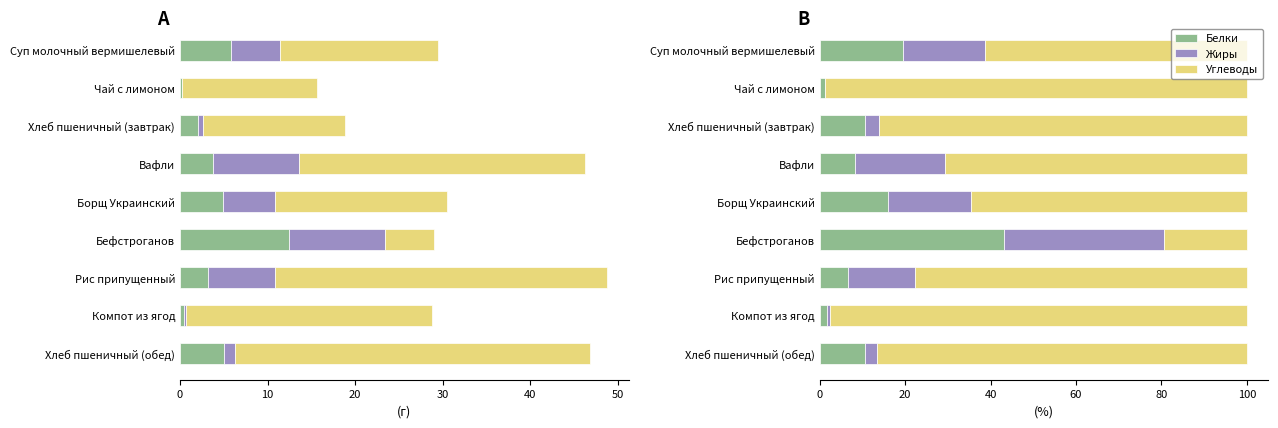

Rank the series at Чай с лимоном from lowest to highest value.

Жиры, Белки, Углеводы